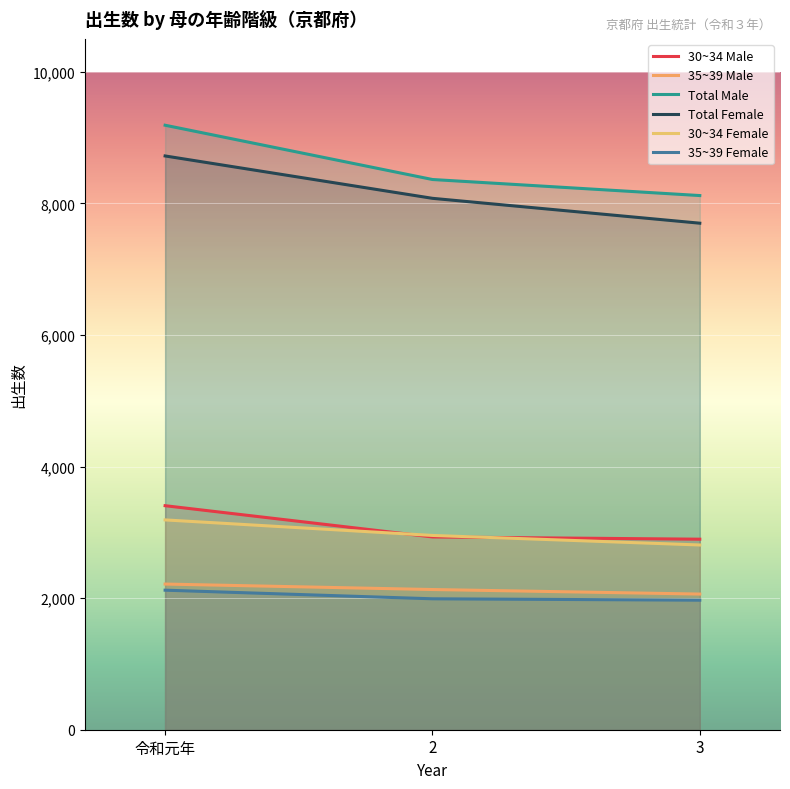

What is the total value across all series at 令和元年?

28838